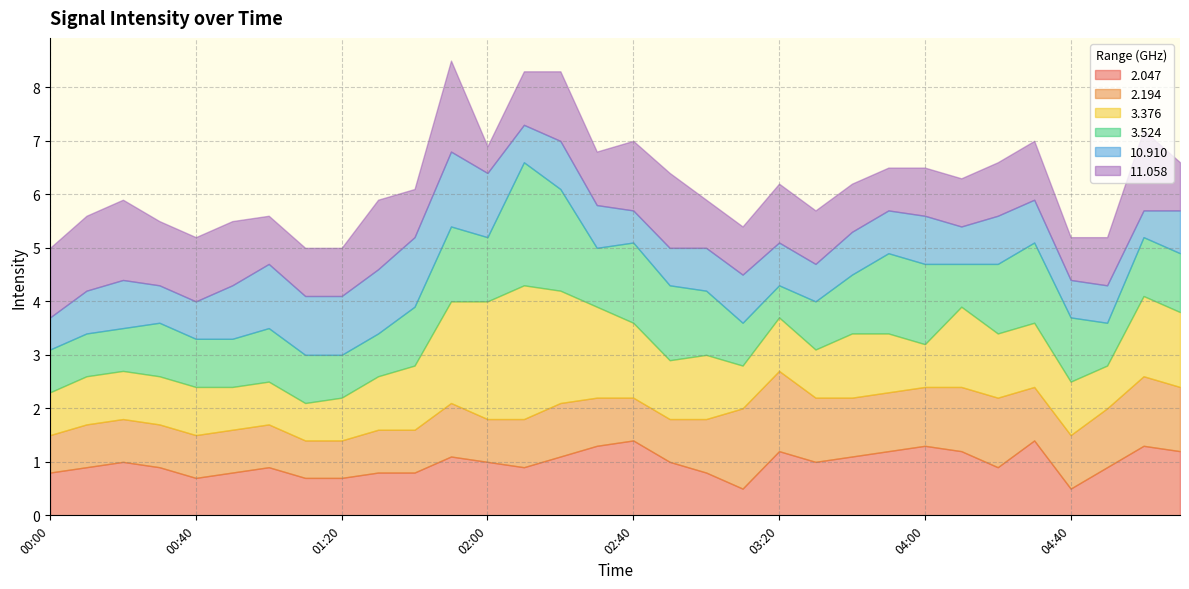

What are all the series names shown in the legend?

2.047, 2.194, 3.376, 3.524, 10.910, 11.058